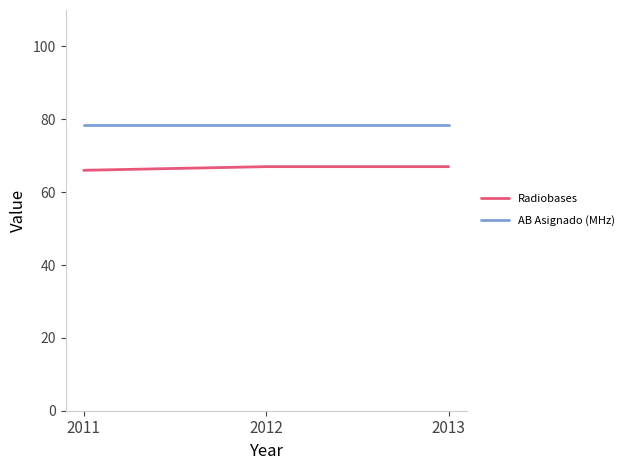

What is the difference between the highest and lowest values at 2011?

12.5